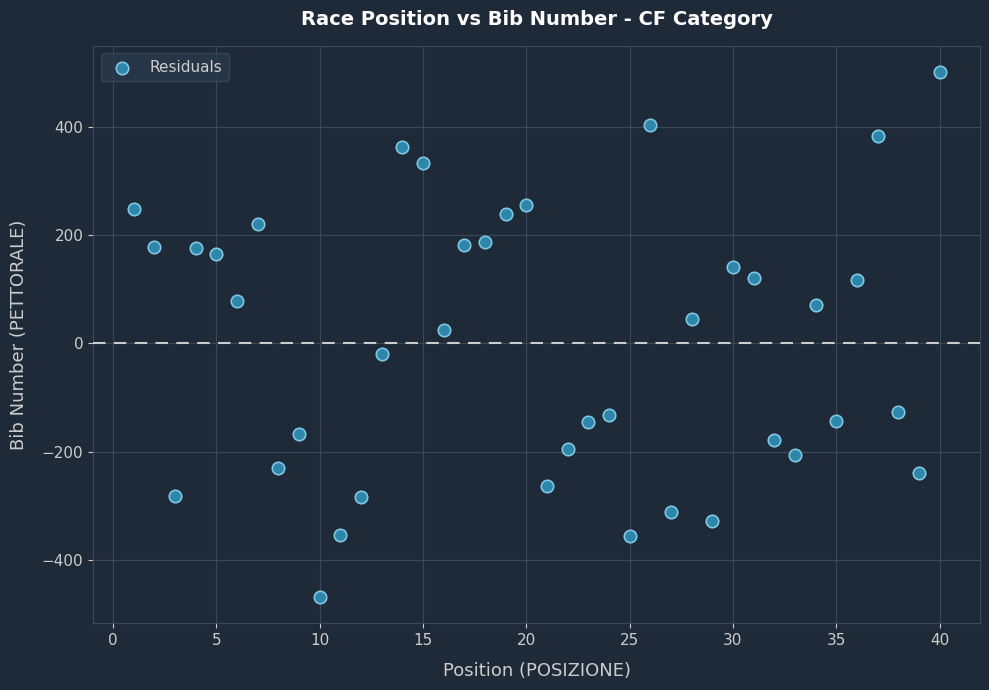

What is the range of Y values (max minus min)?

970.3